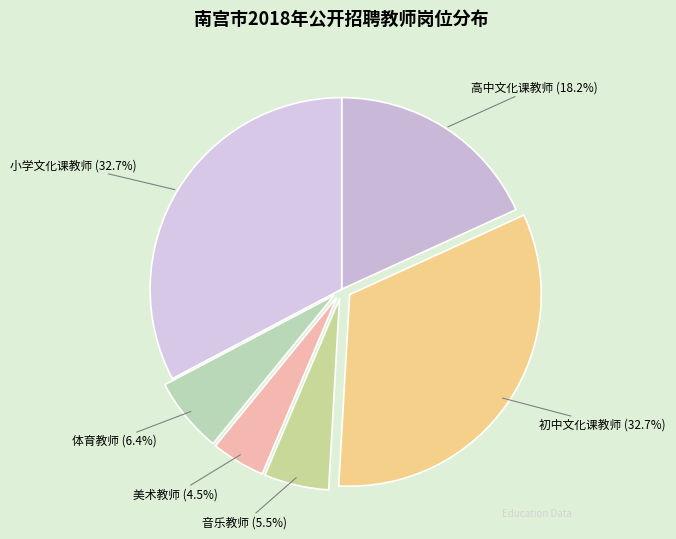

Does 高中文化课教师 represent more than half of the total?

No